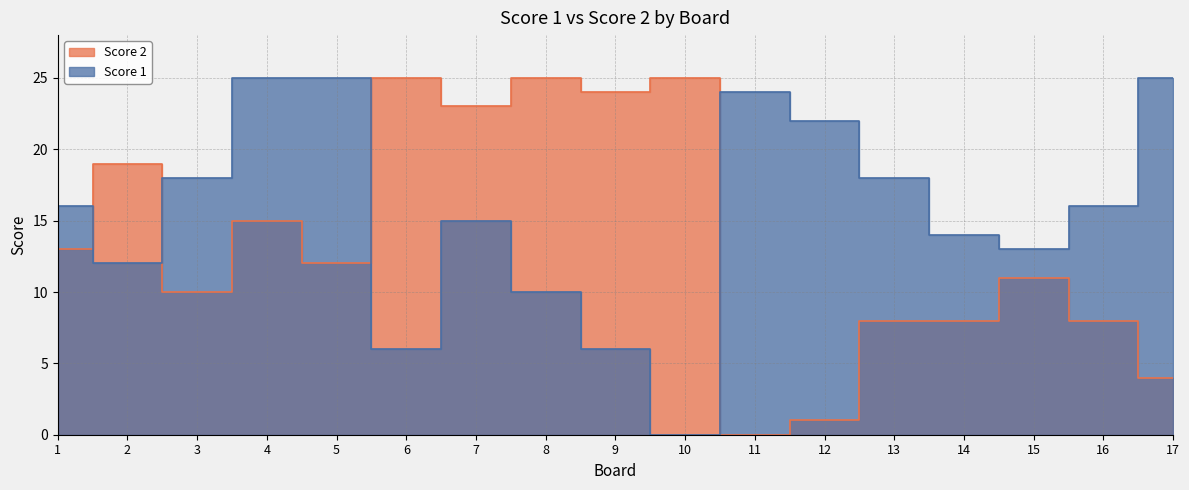

Reading right to left, list all the values displayed in this chart.

Score 1: 17=25	16=16	15=13	14=14	13=18	12=22	11=24	10=0	9=6	8=10	7=15	6=6	5=25	4=25	3=18	2=12	1=16
Score 2: 17=4	16=8	15=11	14=8	13=8	12=1	11=0	10=25	9=24	8=25	7=23	6=25	5=12	4=15	3=10	2=19	1=13